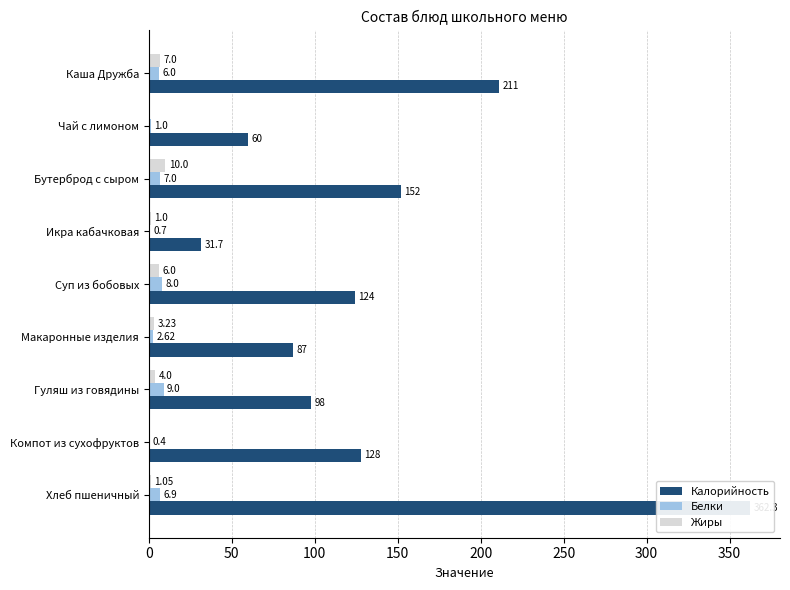

Which series changed the most between Чай с лимоном and Суп из бобовых?

Калорийность